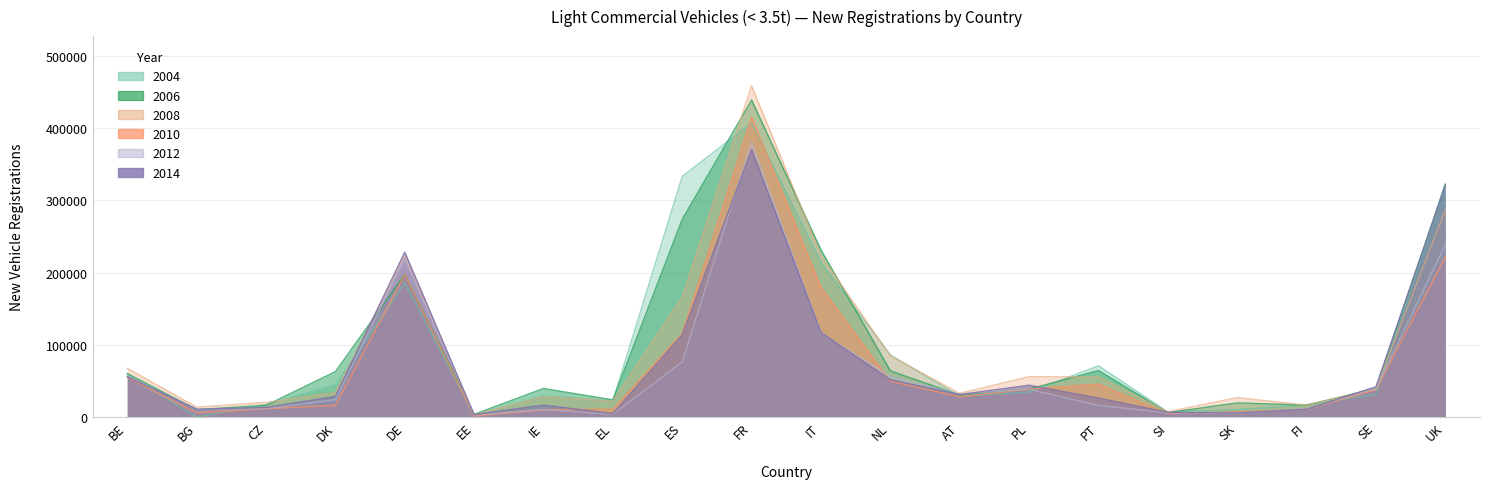

What is the difference between the second highest and second lowest values in the 2008 series?

279876